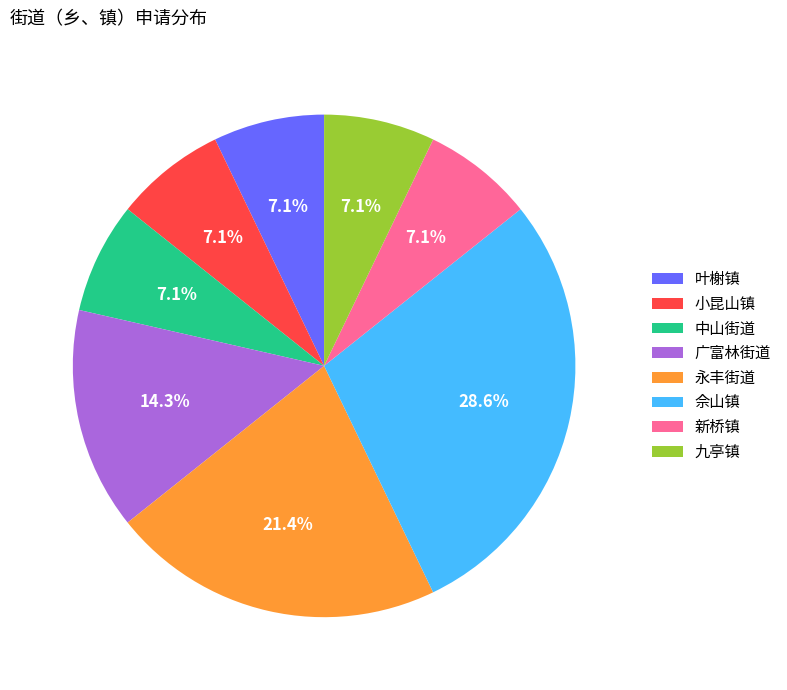

Between 新桥镇 and 广富林街道, which is larger?

广富林街道